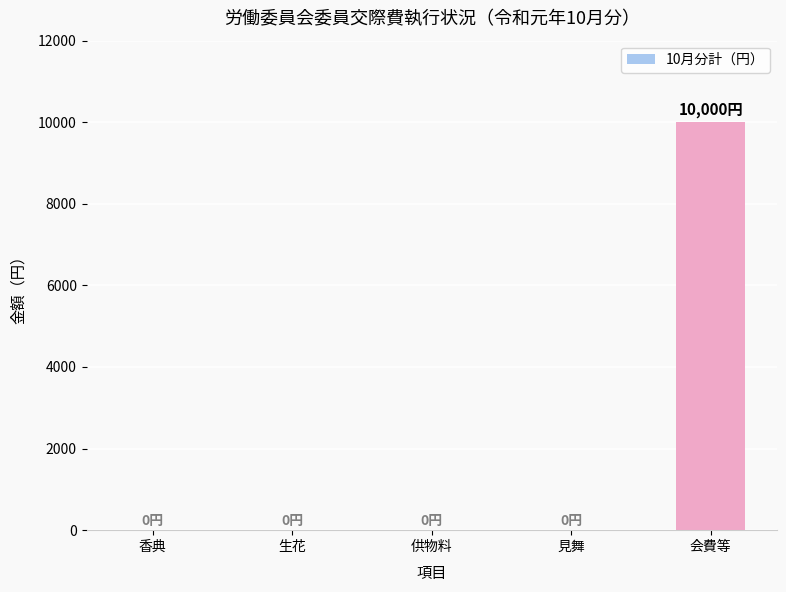

Reading right to left, transcribe all the data shown in this chart.

会費等=10000	見舞=0	供物料=0	生花=0	香典=0